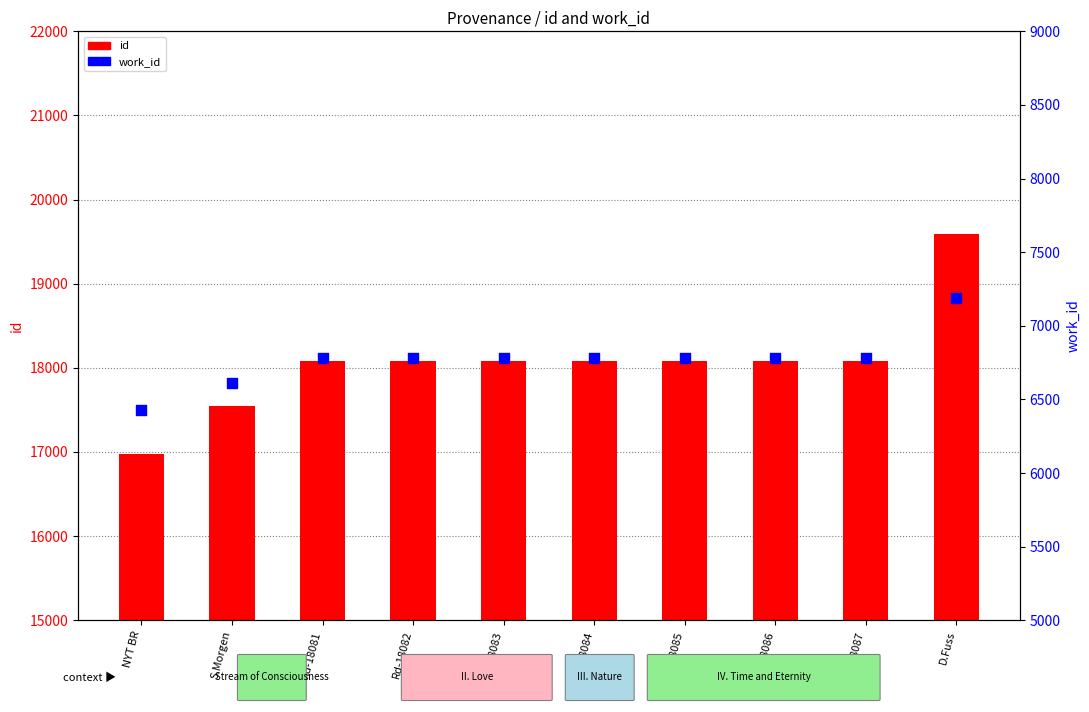

What is the total value across all series at S.Morgen?

24165